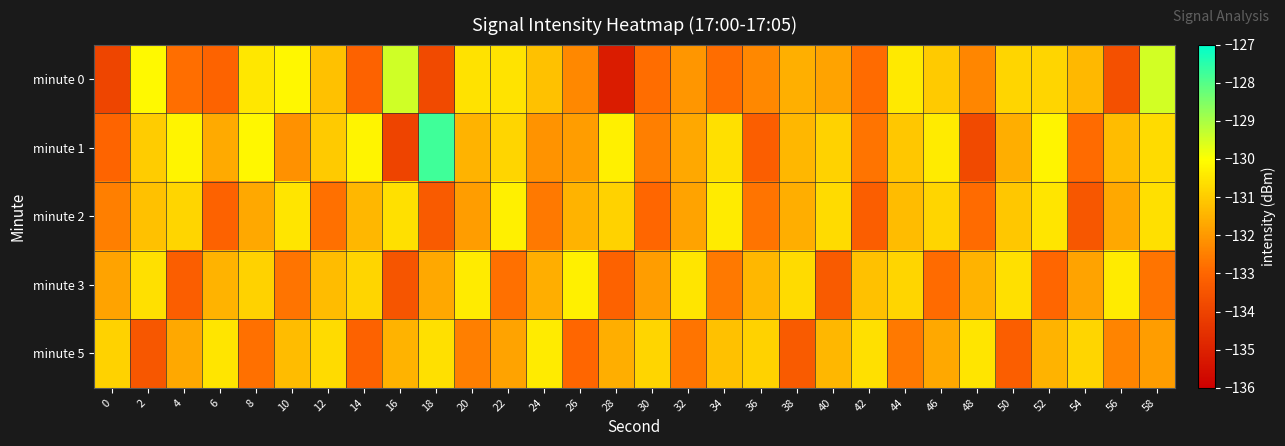

Reading right to left, extract all data points from this chart.

minute 0: 58=-129.5	56=-133.6	54=-131.4	52=-130.8	50=-130.8	48=-132.3	46=-131.0	44=-130.4	42=-132.9	40=-131.8	38=-131.5	36=-132.3	34=-132.8	32=-132.0	30=-132.9	28=-135.1	26=-132.3	24=-131.2	22=-130.5	20=-130.6	18=-133.8	16=-129.4	14=-133.1	12=-131.2	10=-130.1	8=-130.5	6=-133.1	4=-132.8	2=-130.1	0=-133.9
minute 1: 58=-130.7	56=-131.3	54=-132.9	52=-130.2	50=-131.6	48=-133.8	46=-130.4	44=-131.1	42=-132.7	40=-130.9	38=-131.4	36=-133.2	34=-130.6	32=-131.7	30=-132.5	28=-130.3	26=-131.9	24=-132.1	22=-130.8	20=-131.5	18=-127.8	16=-134.0	14=-130.2	12=-131.0	10=-132.1	8=-130.1	6=-131.6	4=-130.2	2=-131.0	0=-133.0
minute 2: 58=-130.6	56=-131.7	54=-133.4	52=-130.5	50=-131.1	48=-132.9	46=-130.8	44=-131.3	42=-133.2	40=-130.7	38=-131.6	36=-132.7	34=-130.4	32=-131.8	30=-133.0	28=-130.9	26=-131.5	24=-132.6	22=-130.3	20=-131.9	18=-133.3	16=-130.6	14=-131.4	12=-132.8	10=-130.5	8=-131.7	6=-133.1	4=-130.8	2=-131.2	0=-132.5
minute 3: 58=-132.7	56=-130.4	54=-131.8	52=-133.0	50=-130.6	48=-131.5	46=-132.9	44=-130.8	42=-131.2	40=-133.3	38=-130.7	36=-131.4	34=-132.6	32=-130.5	30=-131.9	28=-133.1	26=-130.3	24=-131.6	22=-132.8	20=-130.4	18=-131.7	16=-133.5	14=-130.8	12=-131.3	10=-132.7	8=-130.9	6=-131.5	4=-133.2	2=-130.6	0=-131.8
minute 5: 58=-131.9	56=-132.4	54=-130.8	52=-131.5	50=-133.2	48=-130.5	46=-131.7	44=-132.6	42=-130.6	40=-131.4	38=-133.3	36=-130.9	34=-131.2	32=-132.7	30=-130.8	28=-131.6	26=-133.0	24=-130.4	22=-131.8	20=-132.5	18=-130.6	16=-131.5	14=-133.1	12=-130.7	10=-131.3	8=-132.8	6=-130.5	4=-131.7	2=-133.4	0=-130.9